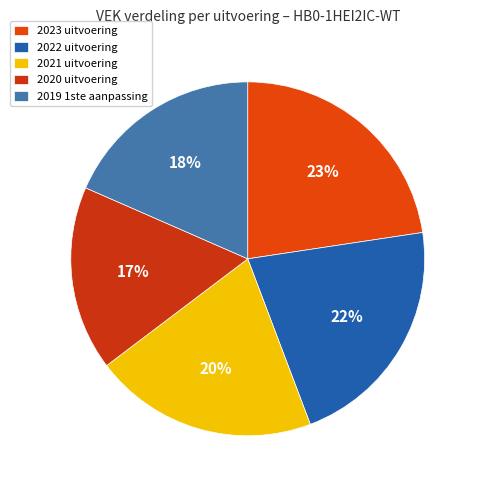

Approximately how many times larger is the value at 2023 uitvoering compared to 2020 uitvoering?

1.3